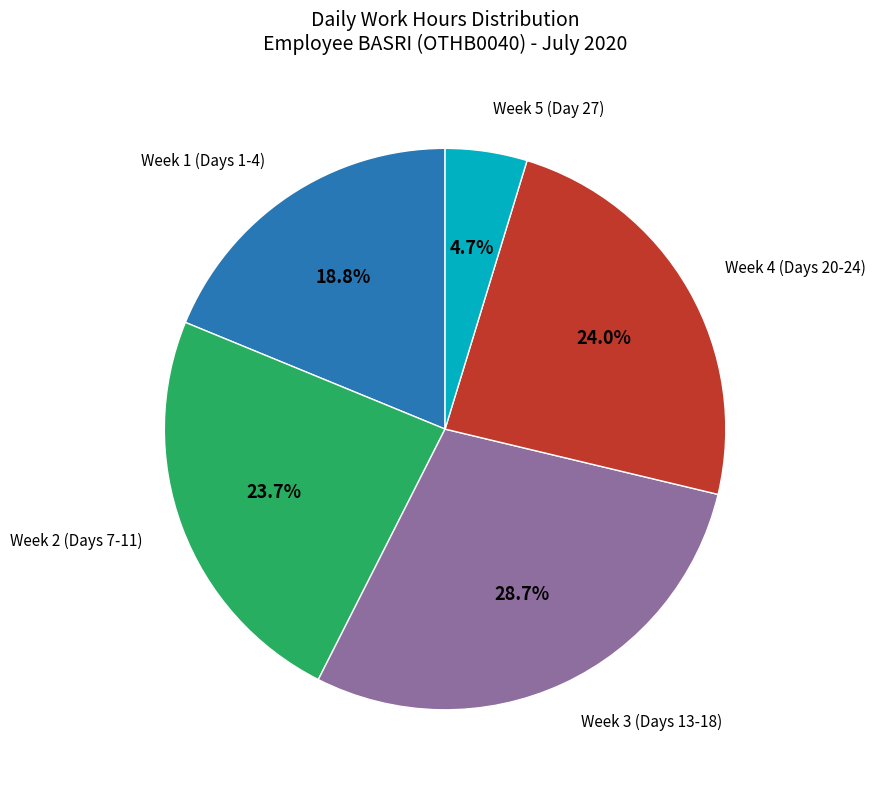

Is there a majority slice in this chart?

No